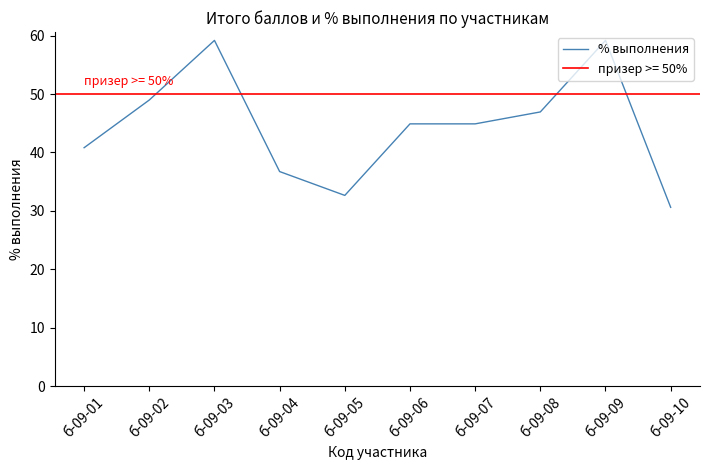

Is it true that the value at б-09-10 is 30.6?

True